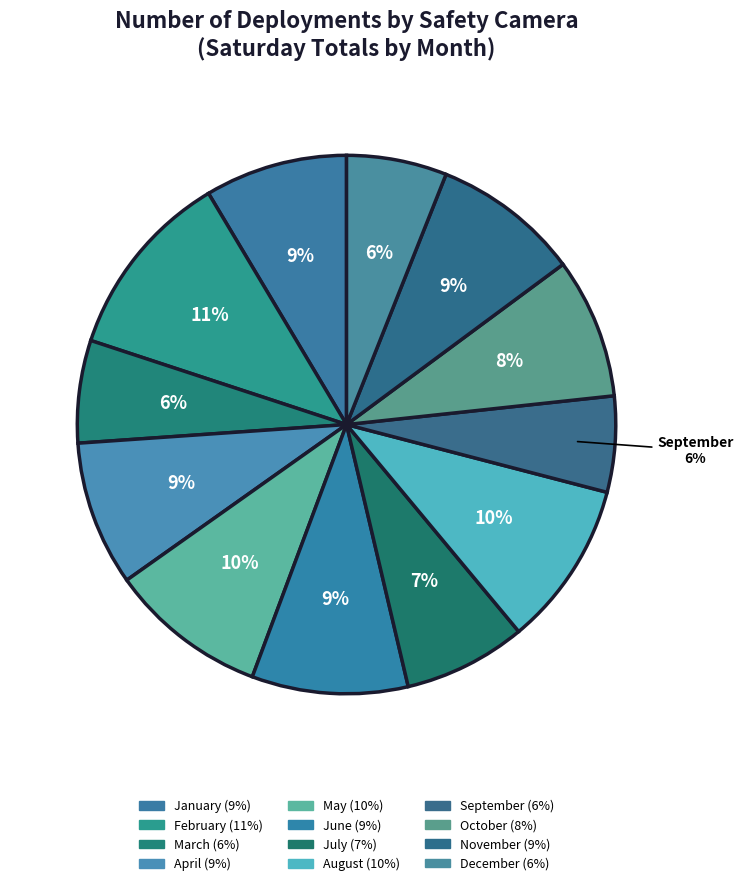

What percentage is the December slice, to the nearest percent?

6%